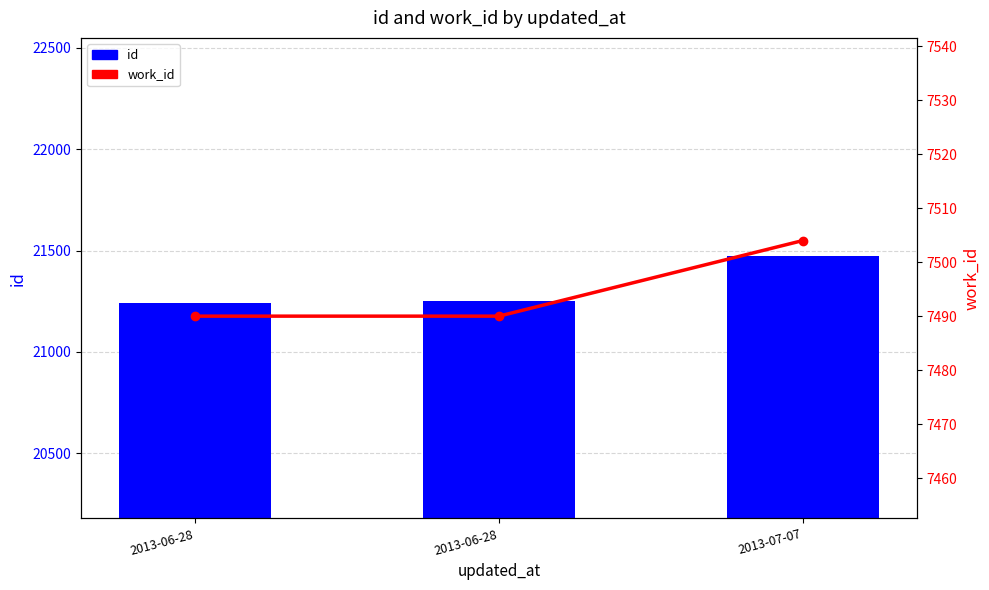

The work_id series shows 7490 at 2013-06-28. True or false?

True